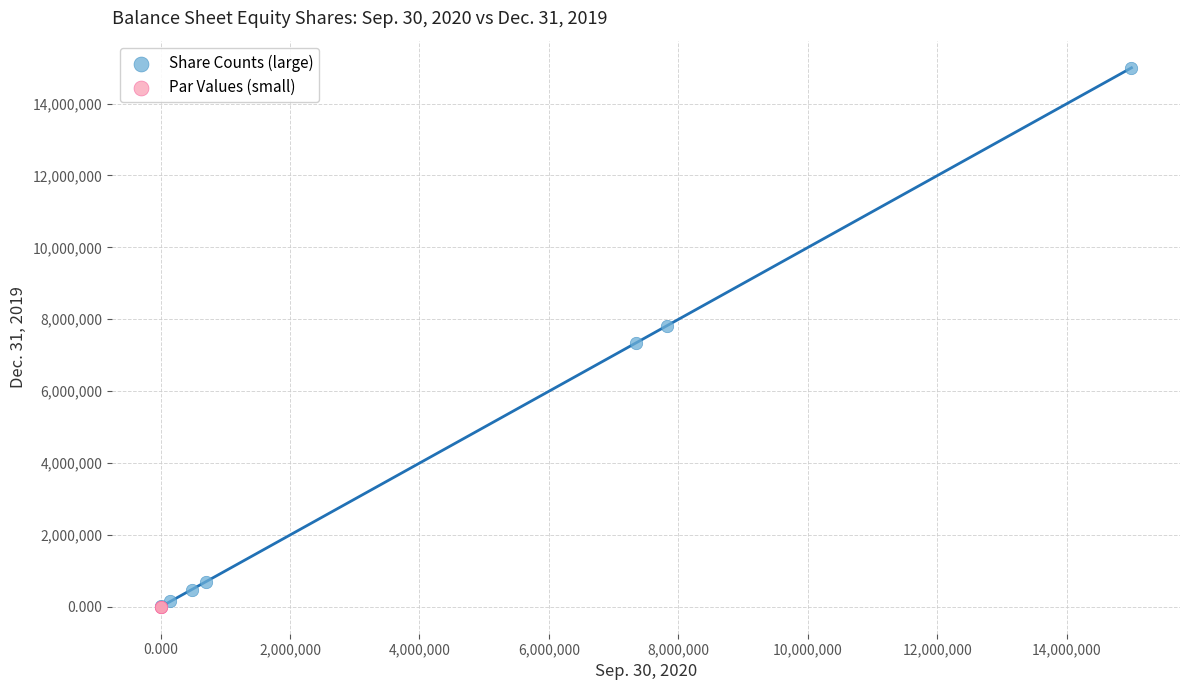

What are all the series names shown in the legend?

Share Counts (large), Par Values (small)